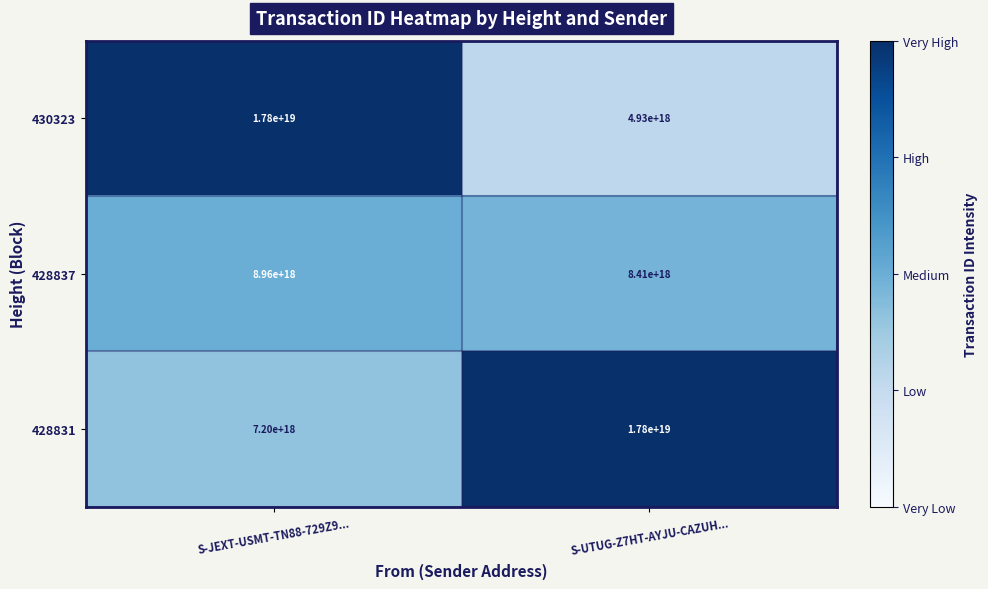

Where is 428831 nearest to the value 12500000000000000000?

S-JEXT-USMT-TN88-729Z9...